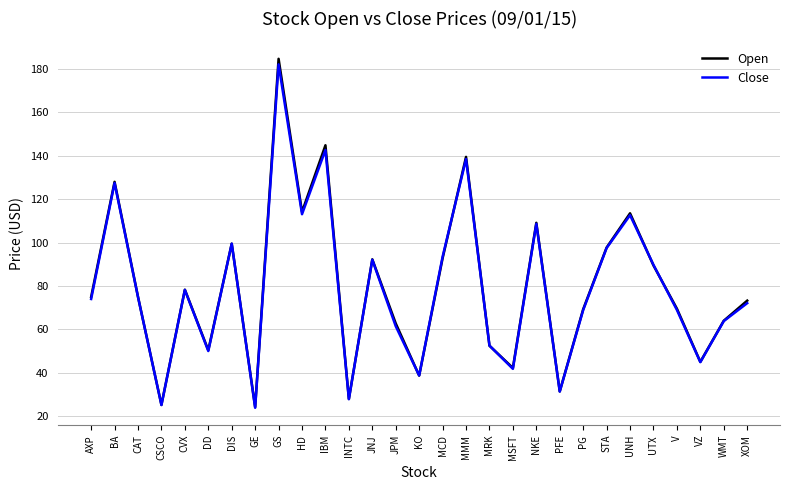

What is the minimum value for Close?

23.9